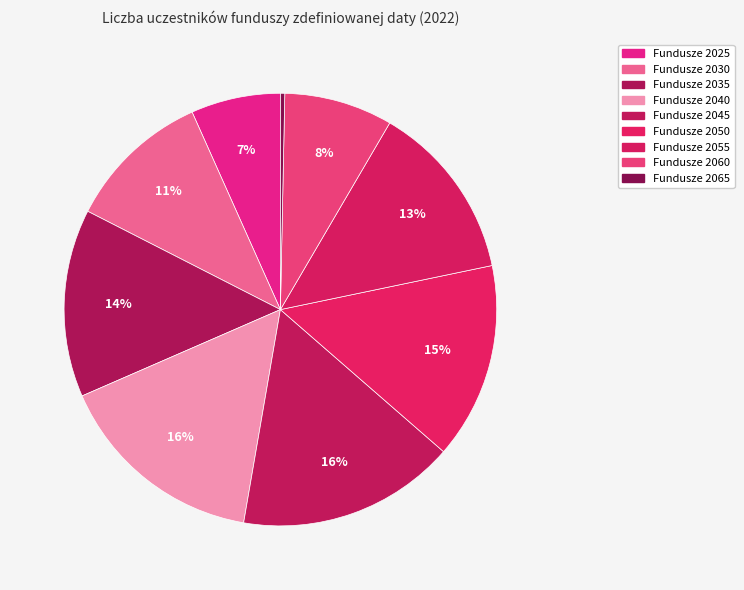

How many segments does this pie chart have?

9